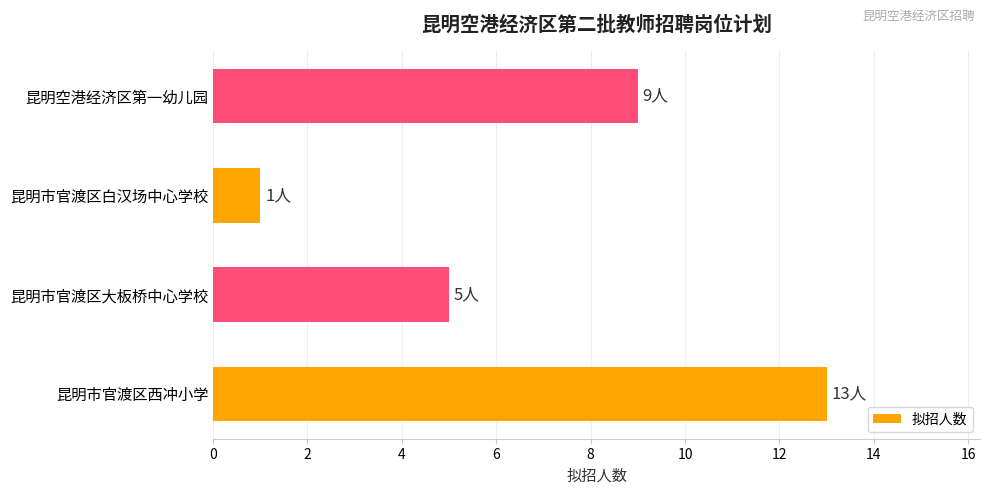

What is the change in value from 昆明市官渡区西冲小学 to 昆明市官渡区大板桥中心学校?

-8